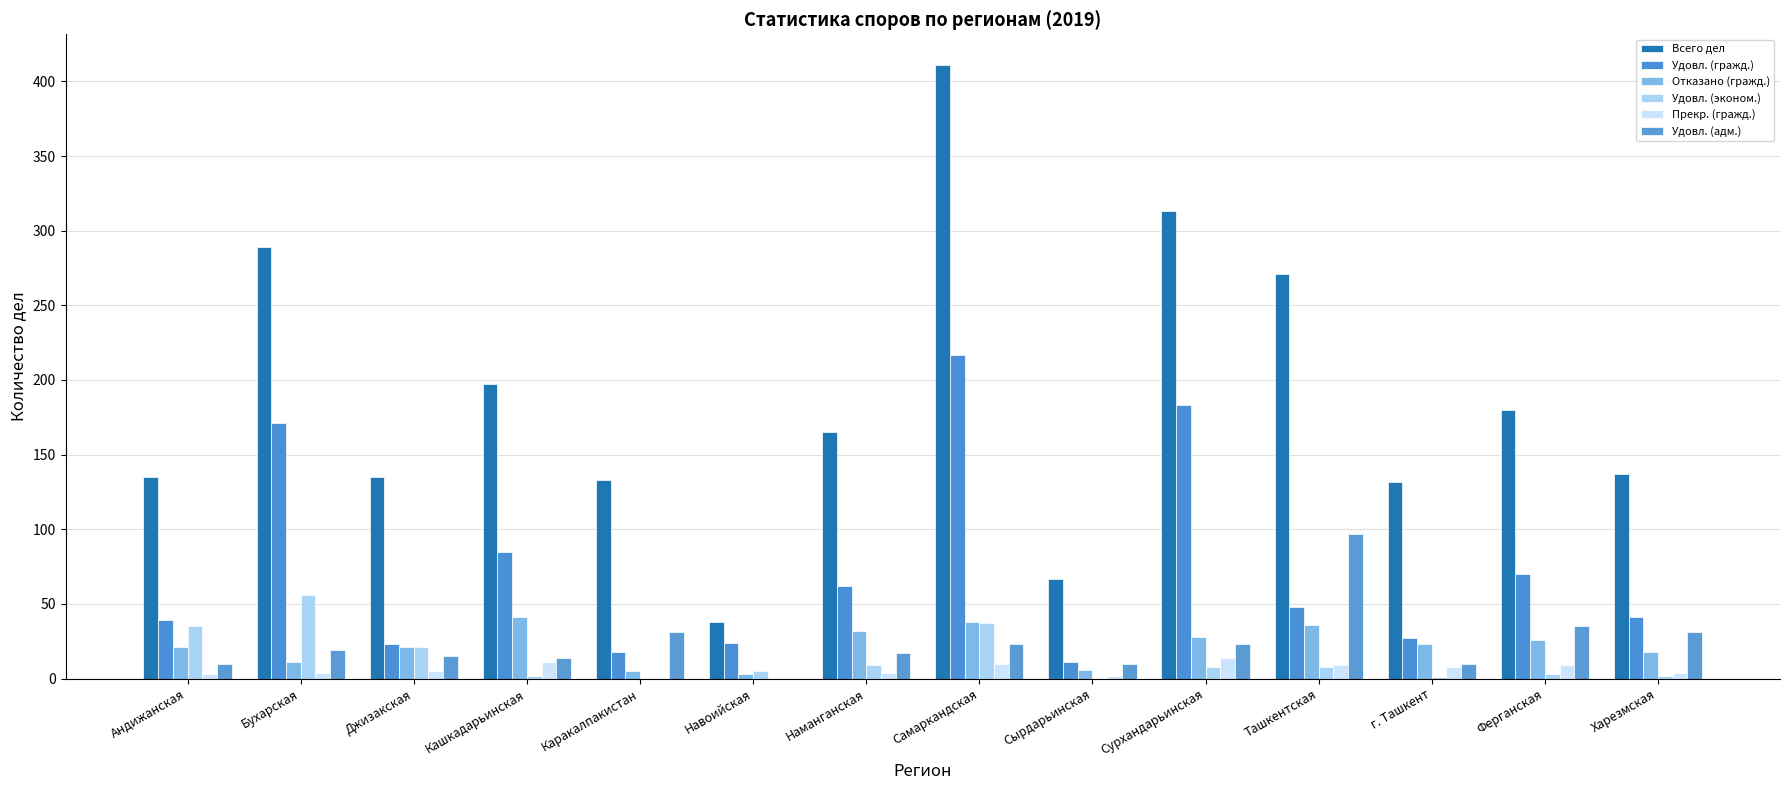

What value does the Прекр. (гражд.) series have at Ташкентская, to the nearest 5?

10